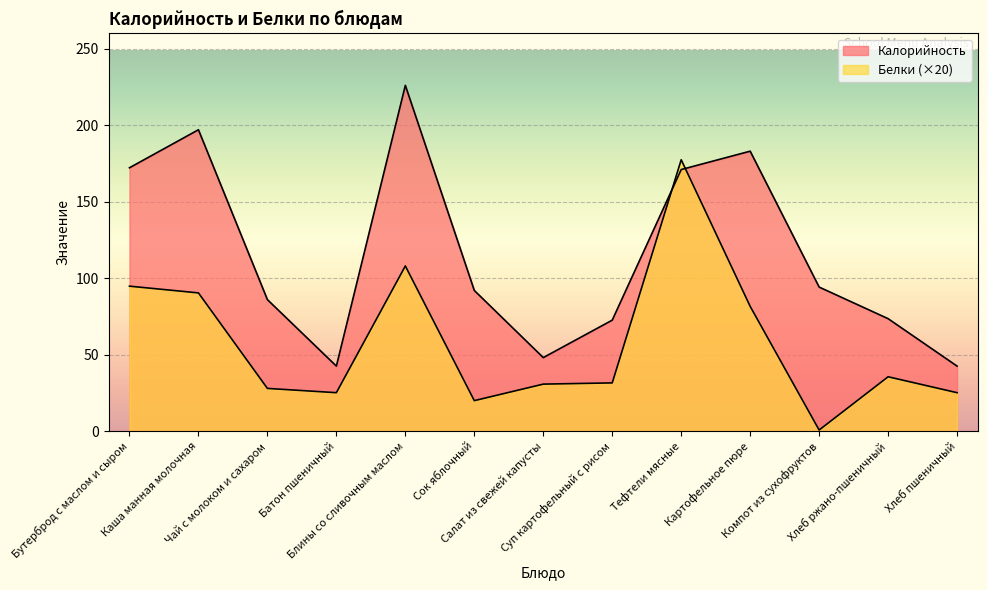

Where is Калорийность nearest to the value 134?

Тефтели мясные